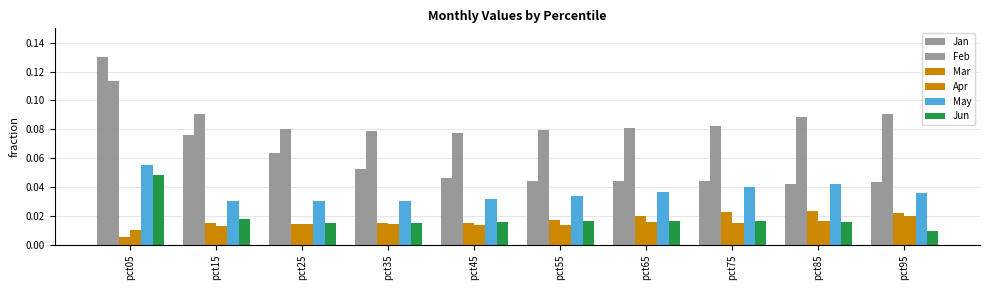

Count the number of data series in this chart.

6